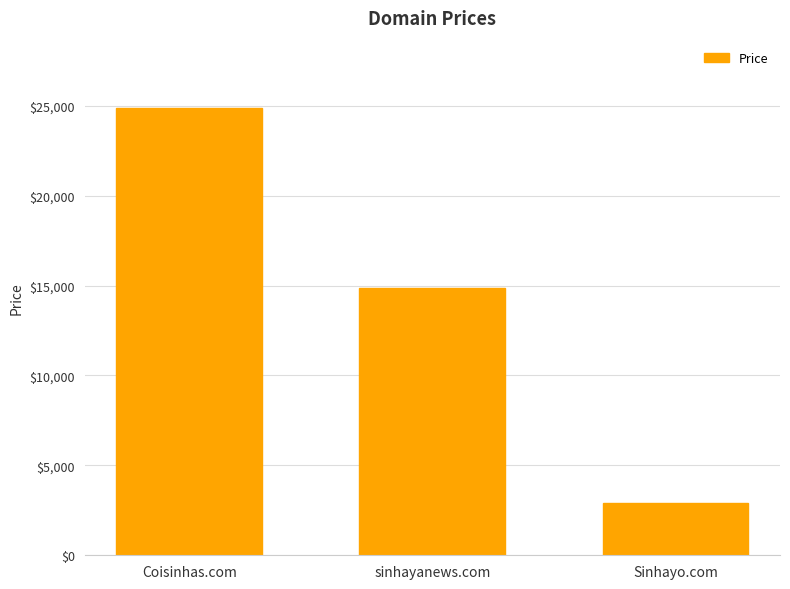

Count the number of categories in the chart.

3